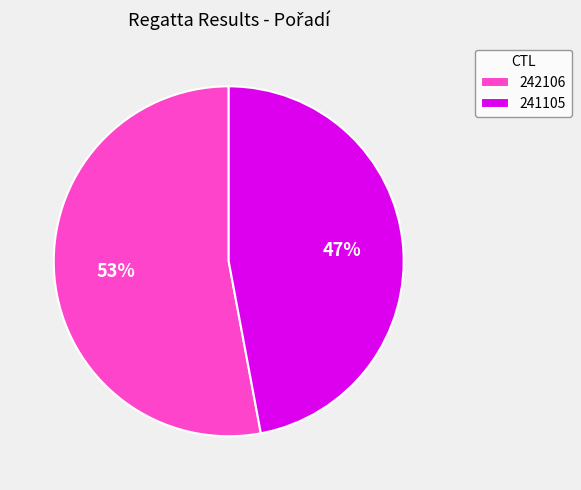

The 242106 slice represents 64% of the pie. True or false?

False